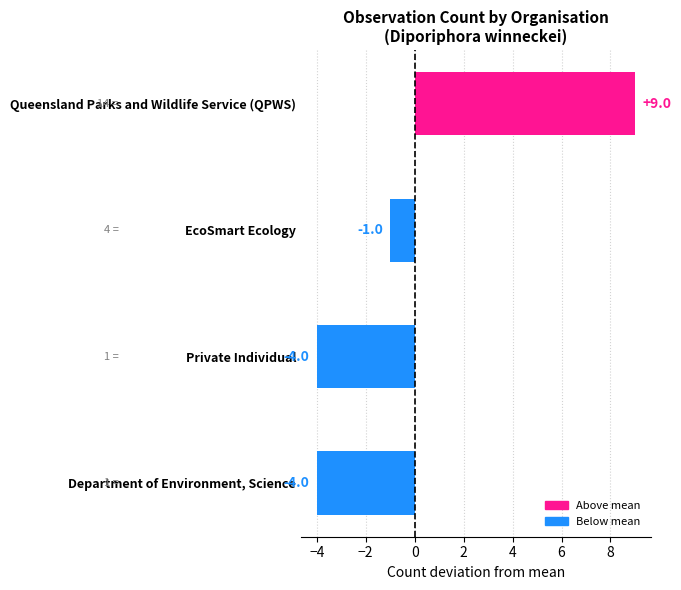

What is the change in value from Queensland Parks and Wildlife Service (QPWS) to Private Individual?

-13